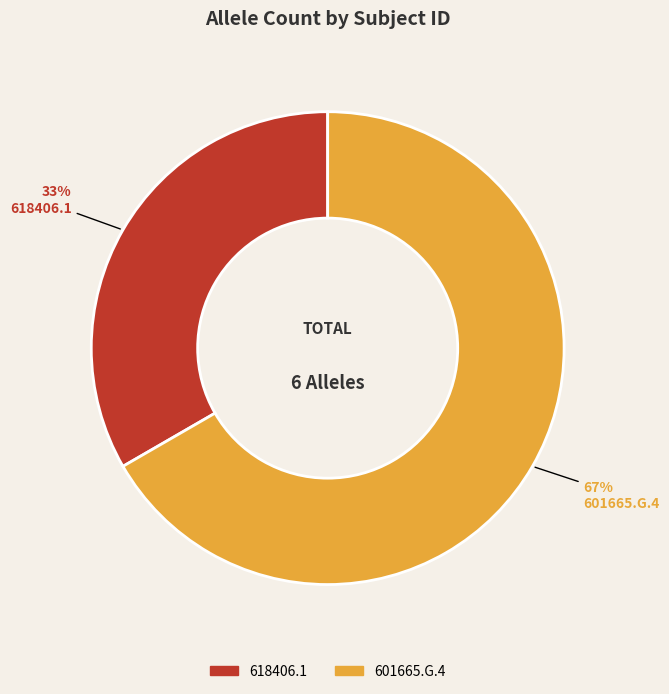

How many slices are in this pie chart?

2